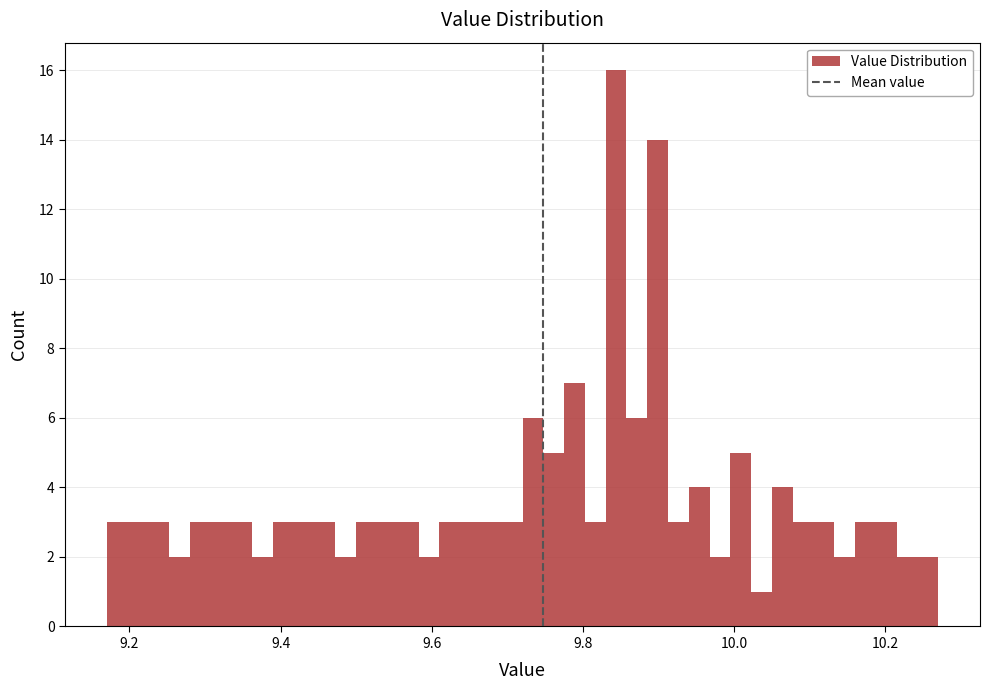

Read against the x-axis, roughly where is the centre of the tallest bar?

9.84